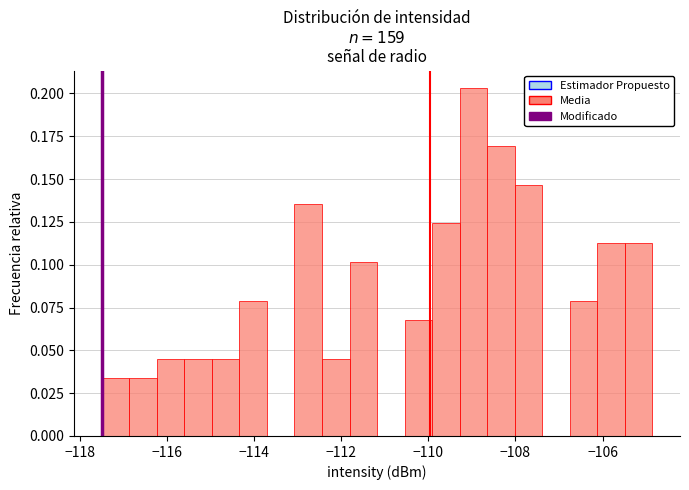

Around what value on the x-axis is the tallest bar? Give the approximate position of its centre, as read against the axis.

-109.0